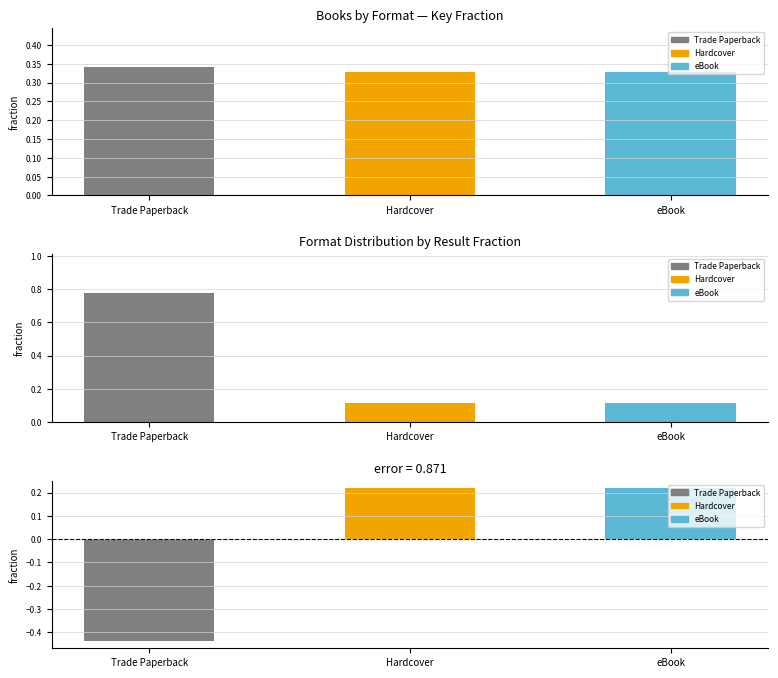

Between Trade Paperback and eBook, which series saw the biggest shift?

Result